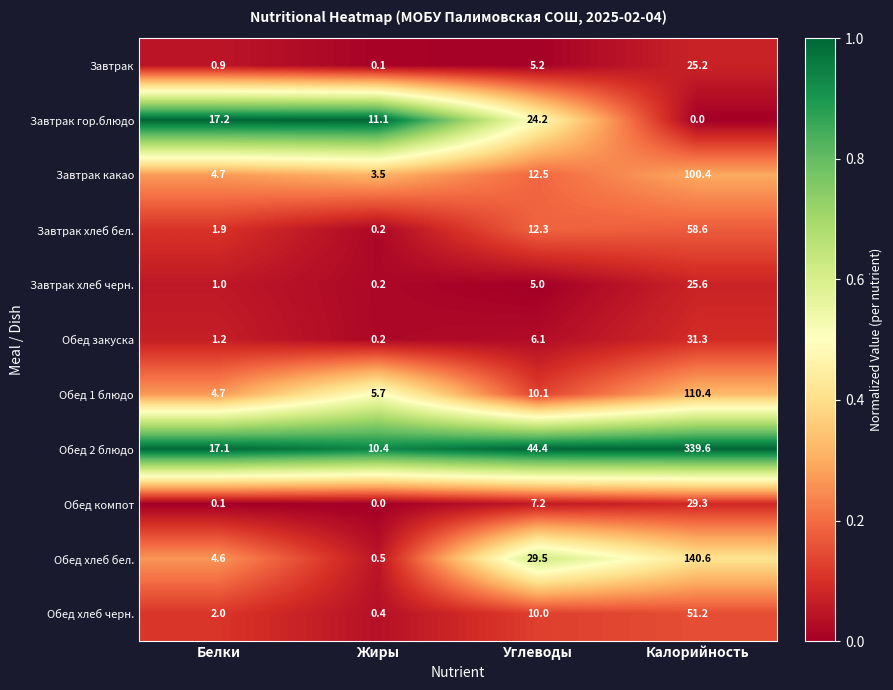

Which series has the widest spread of values?

Обед 2 блюдо